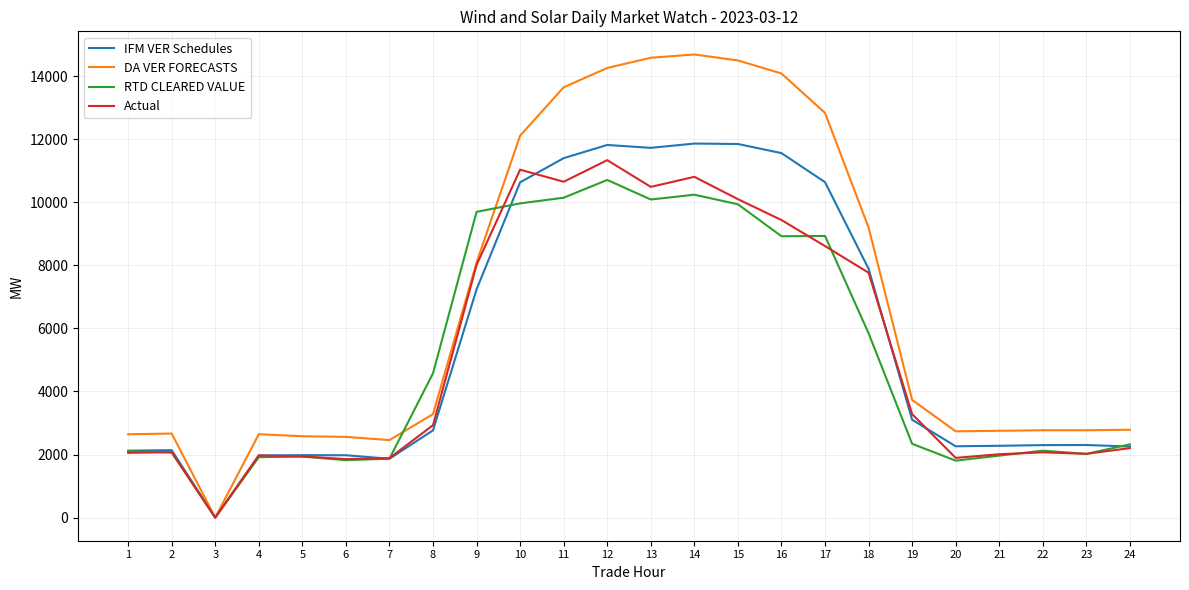

Is it true that RTD CLEARED VALUE equals 1964.2 at 21?

True